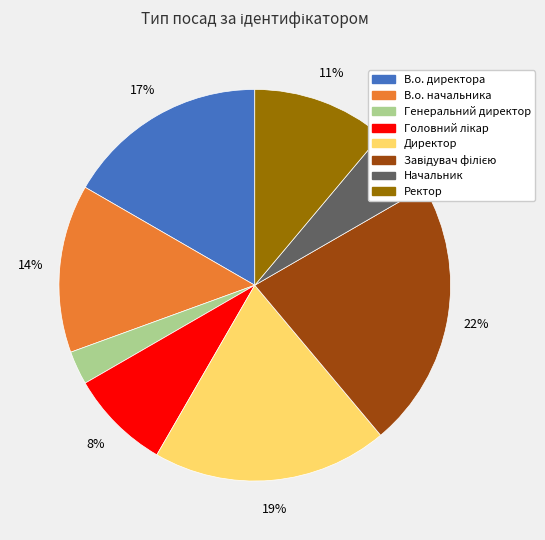

To the nearest percent, what percentage of the pie is Начальник?

6%